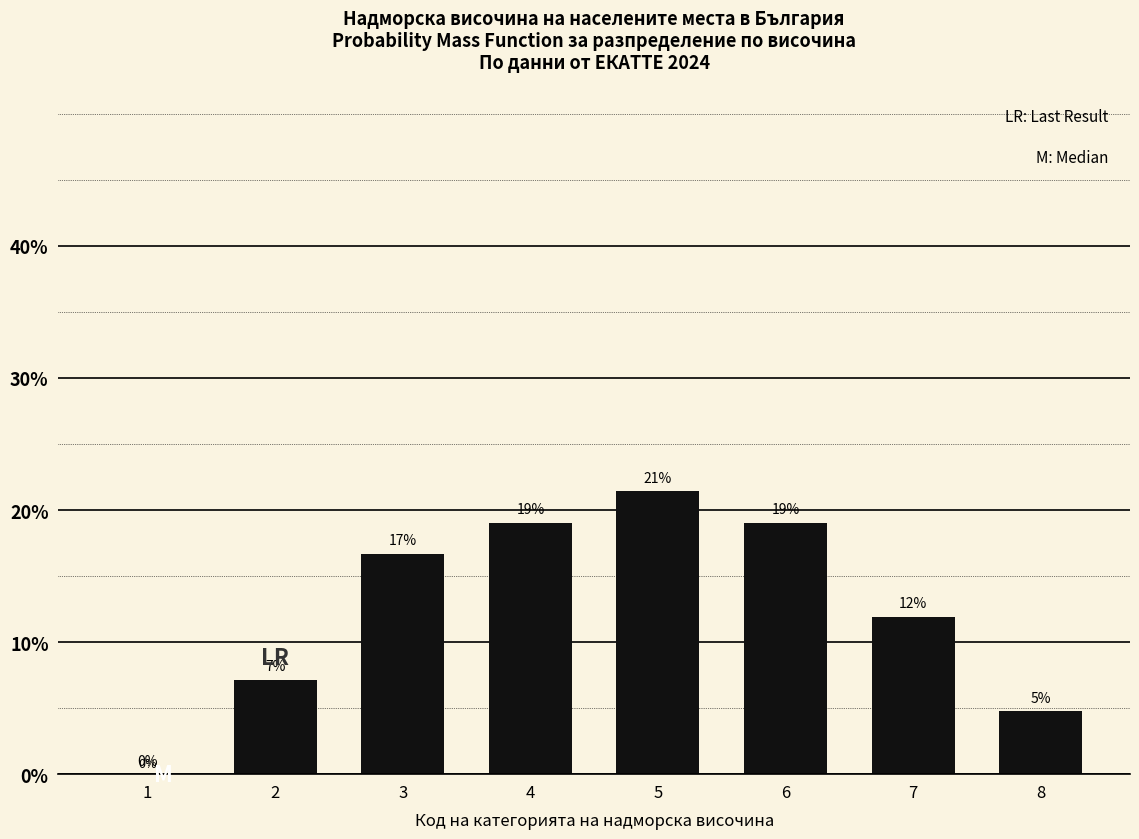

Are the bars horizontal?

No